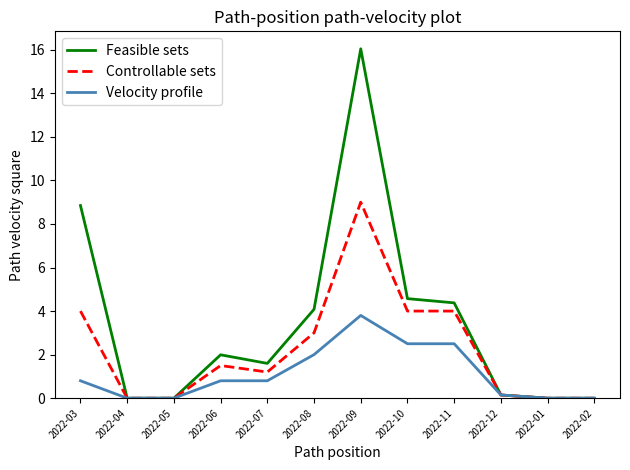

What is the maximum value for Velocity profile?

3.8